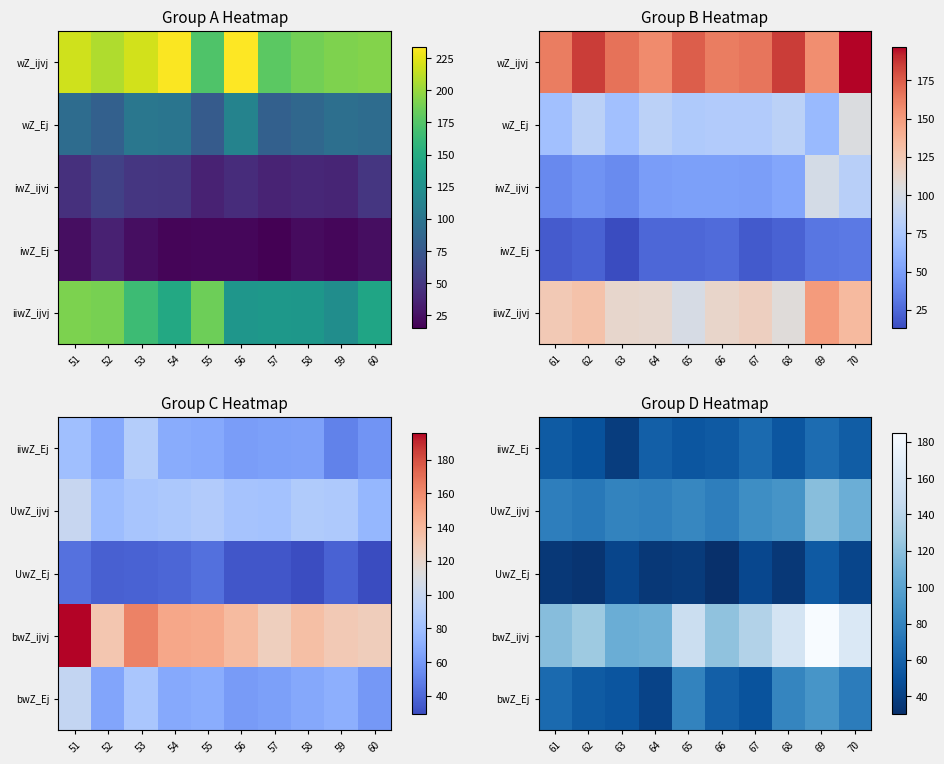

At which category does the chart reach its minimum across all series?

66